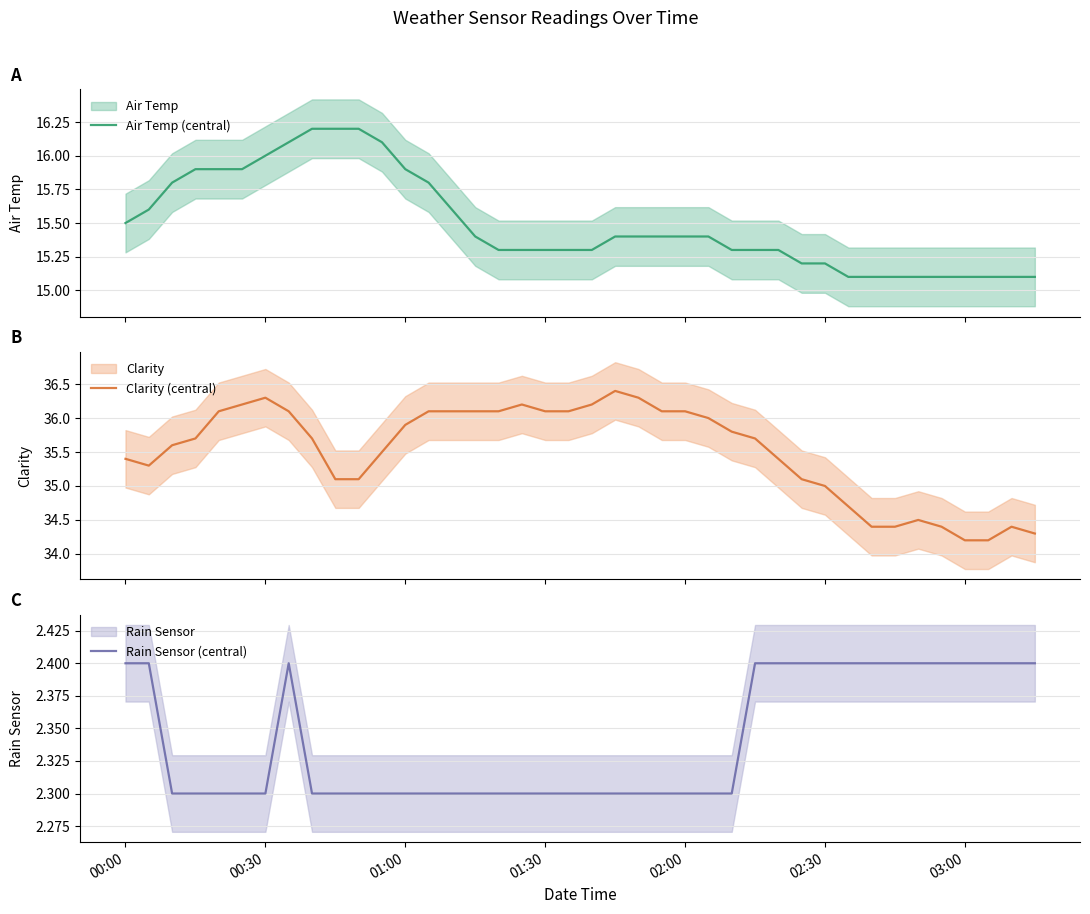

What is the value of the Clarity (central) point at the 37th from the left?

34.2